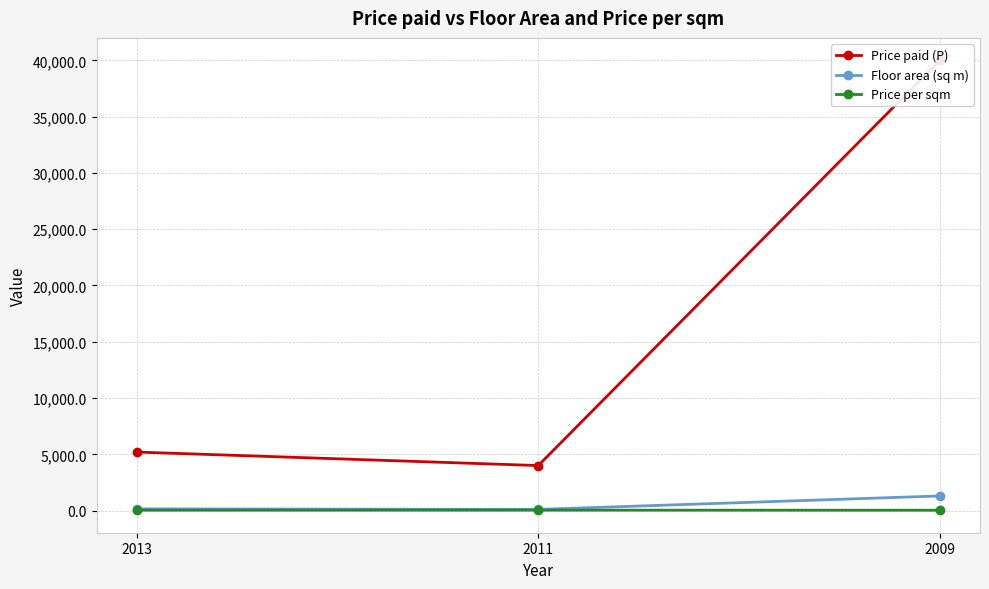

Is it true that Price per sqm equals 30.8 at 2009?

True